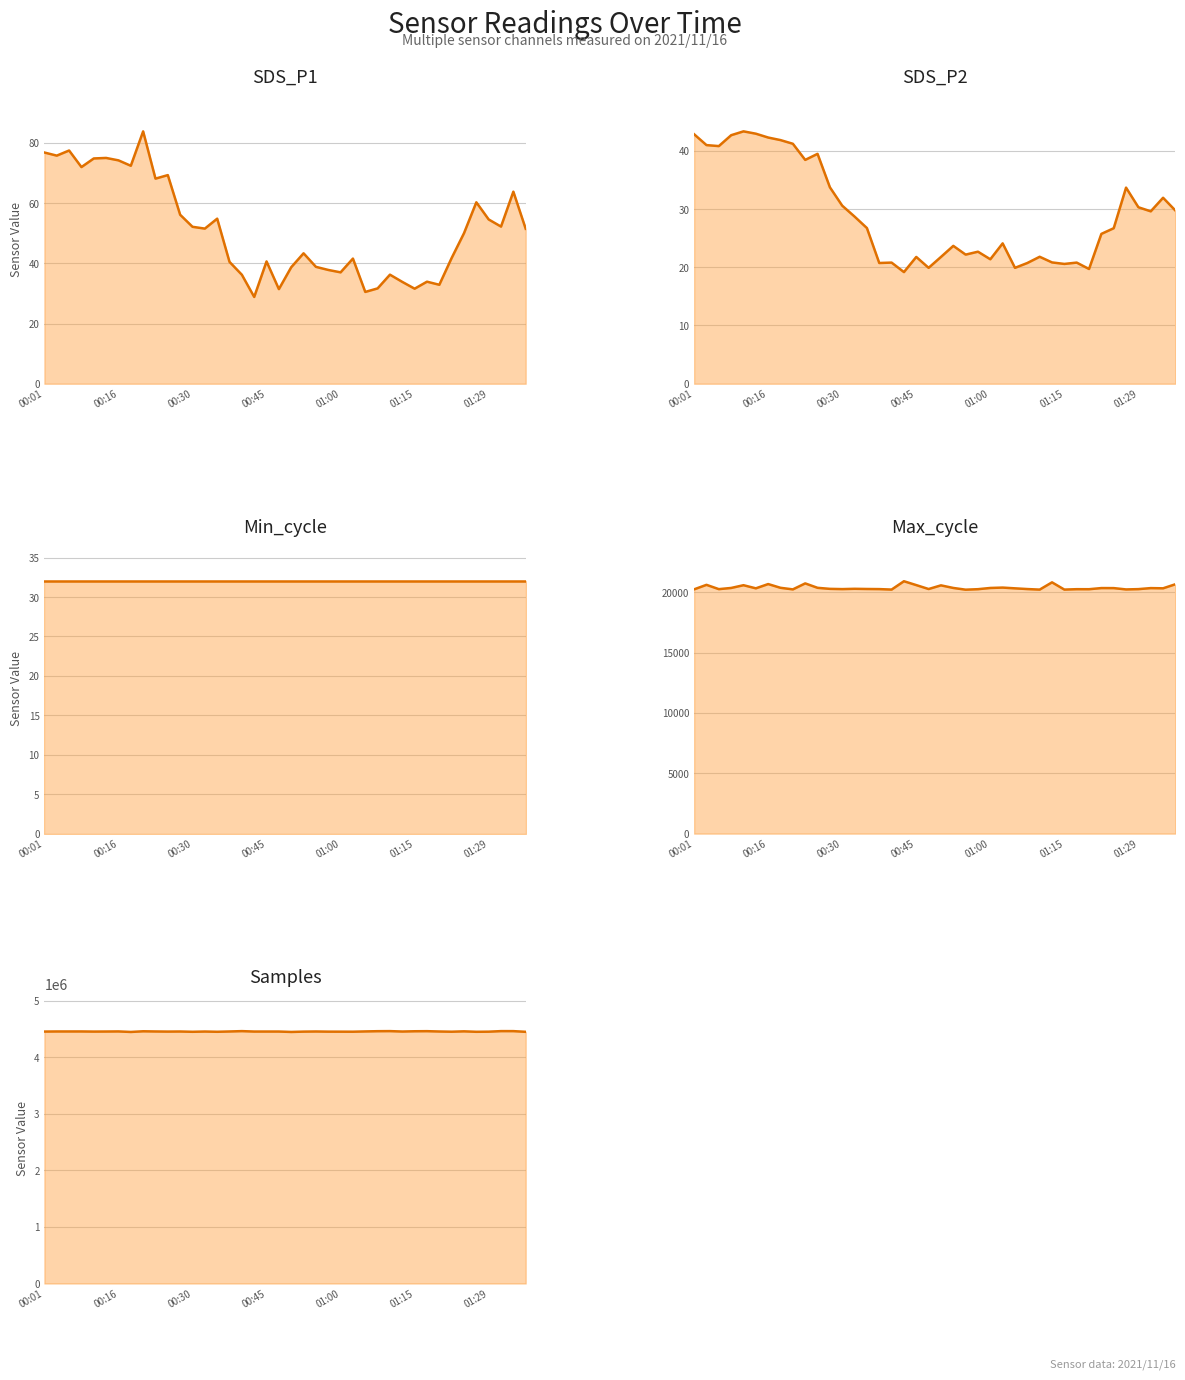

Which series changed the most between 7 and 16?

Samples